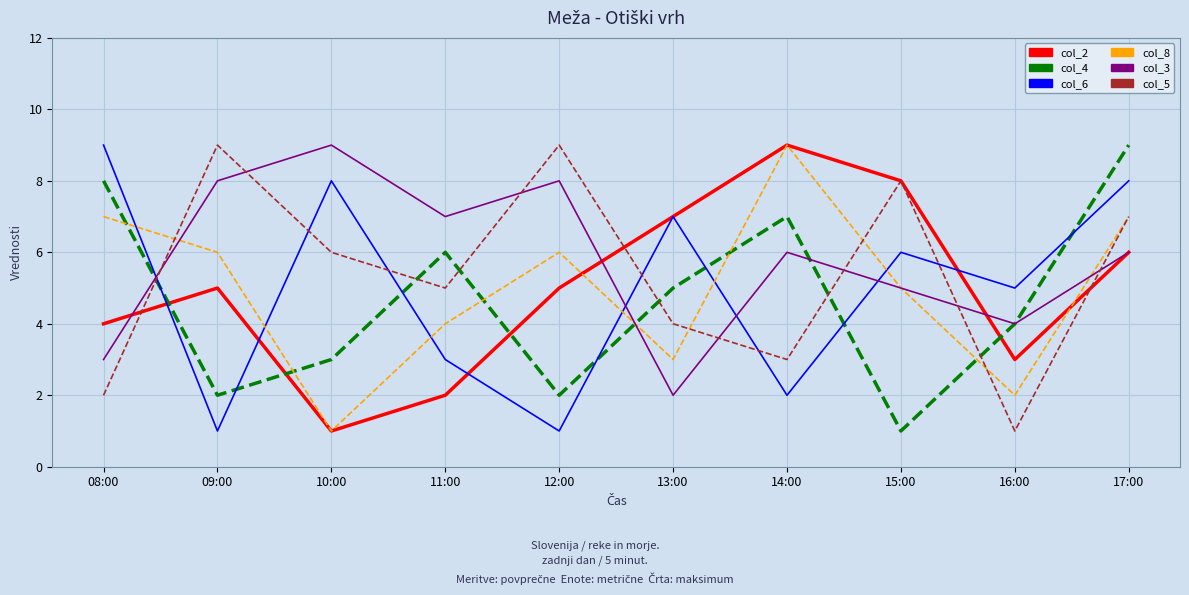

What is the difference between the col_6 values at 15:00 and 17:00?

2